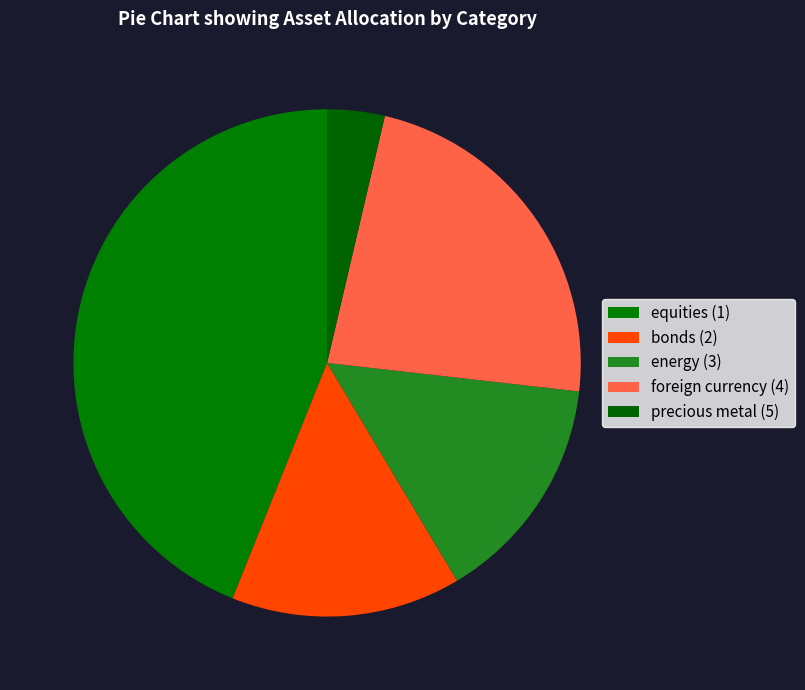

To the nearest percent, what is the combined percentage of bonds (2) and foreign currency (4)?

38%